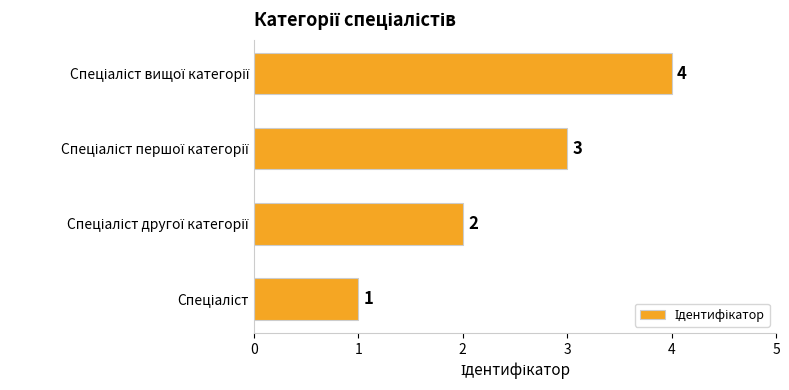

How many data points are less than 3?

2